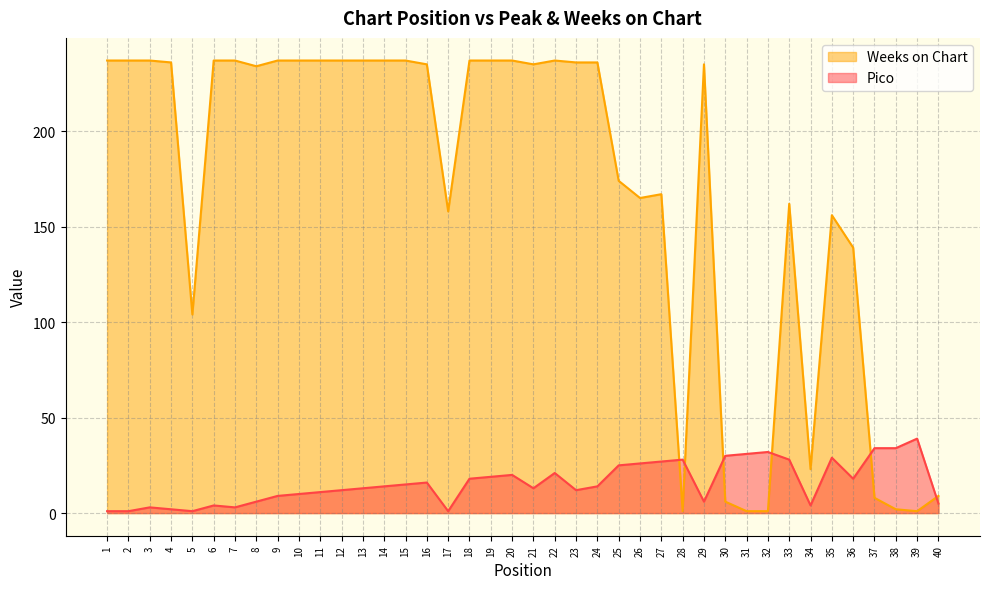

Reading left to right, extract all data points from this chart.

Pico: 1=1	2=1	3=3	4=2	5=1	6=4	7=3	8=6	9=9	10=10	11=11	12=12	13=13	14=14	15=15	16=16	17=1	18=18	19=19	20=20	21=13	22=21	23=12	24=14	25=25	26=26	27=27	28=28	29=6	30=30	31=31	32=32	33=28	34=4	35=29	36=18	37=34	38=34	39=39	40=5
Weeks on Chart: 1=237	2=237	3=237	4=236	5=104	6=237	7=237	8=234	9=237	10=237	11=237	12=237	13=237	14=237	15=237	16=235	17=158	18=237	19=237	20=237	21=235	22=237	23=236	24=236	25=174	26=165	27=167	28=1	29=235	30=6	31=1	32=1	33=162	34=23	35=156	36=139	37=8	38=2	39=1	40=9